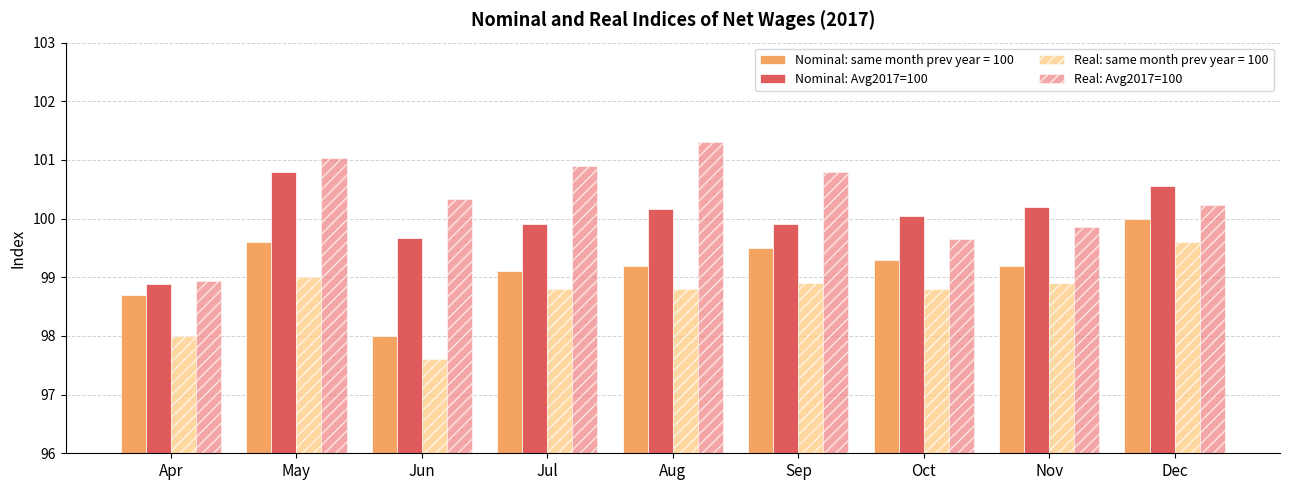

Are the bars horizontal?

No